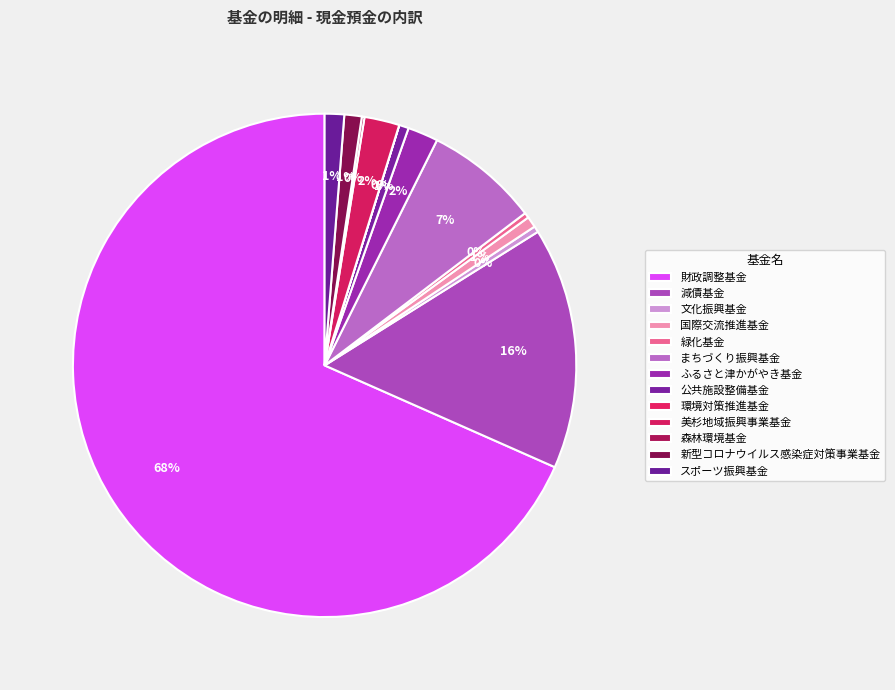

Is the sum of 環境対策推進基金 and 減債基金 greater than half?

No